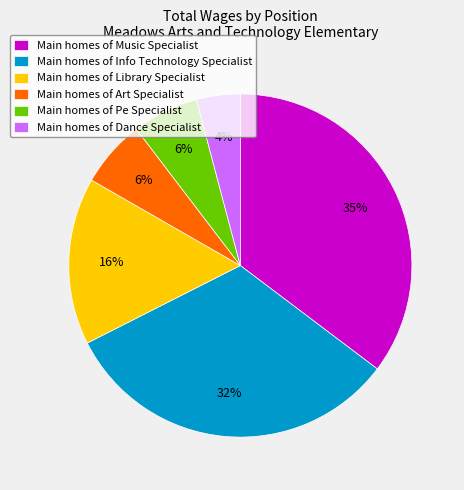

Which slice is the smallest?

Main homes of Dance Specialist